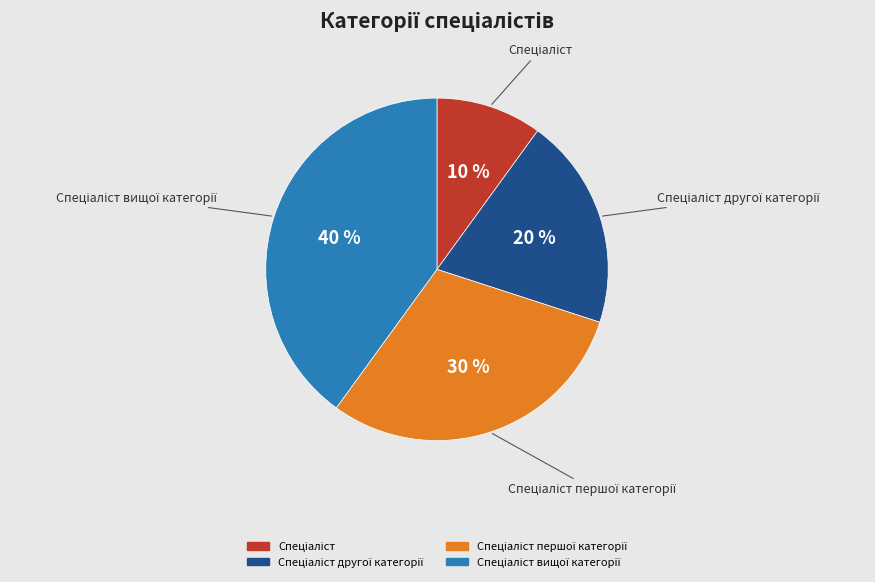

To the nearest percent, what is the difference between the largest and smallest slice percentages?

30%